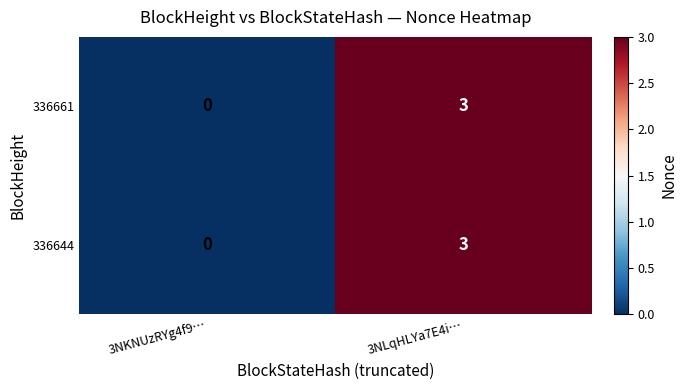

What is the total value across all series at 3NLqHLYa7E4i…?

6